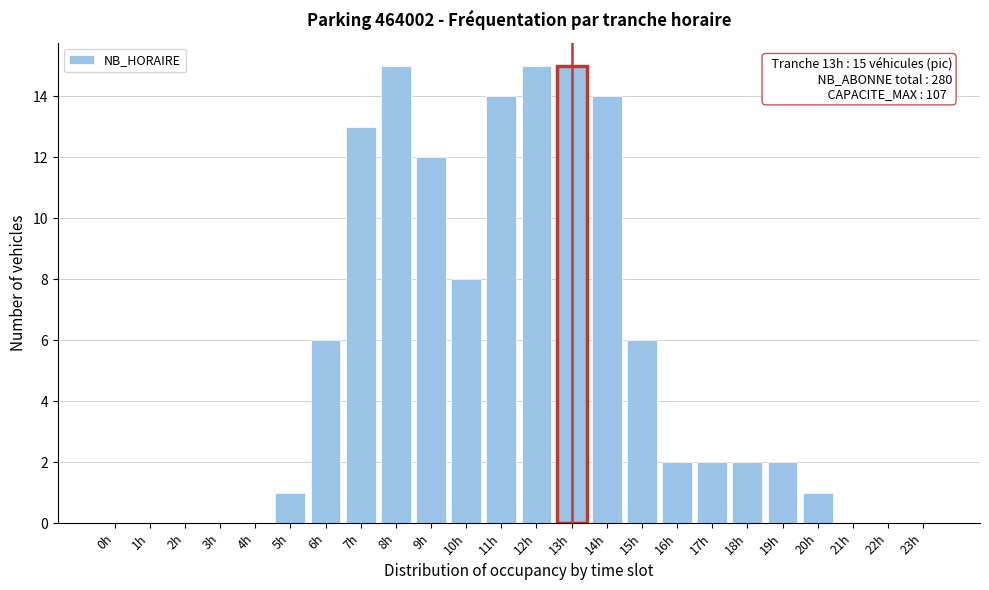

Reading left to right, transcribe all the data shown in this chart.

0h=0	1h=0	2h=0	3h=0	4h=0	5h=1	6h=6	7h=13	8h=15	9h=12	10h=8	11h=14	12h=15	13h=15	14h=14	15h=6	16h=2	17h=2	18h=2	19h=2	20h=1	21h=0	22h=0	23h=0